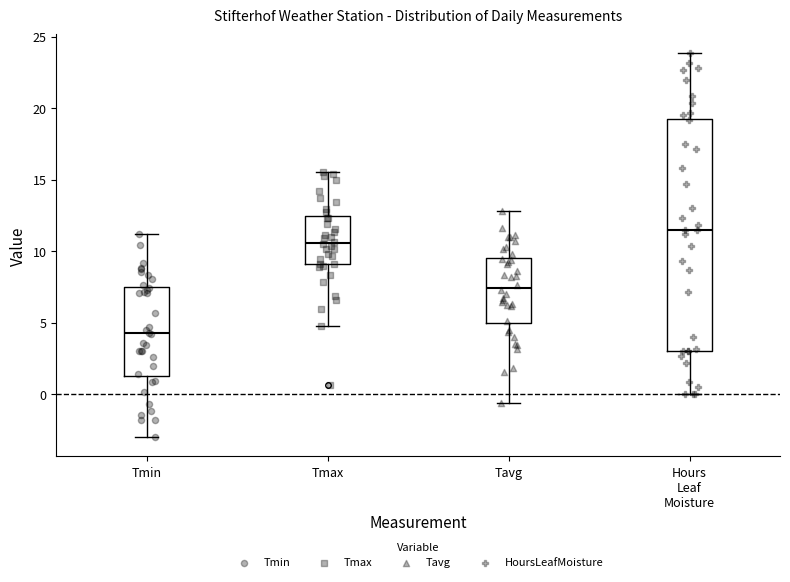

Which box's median line is the lowest?

Tmin